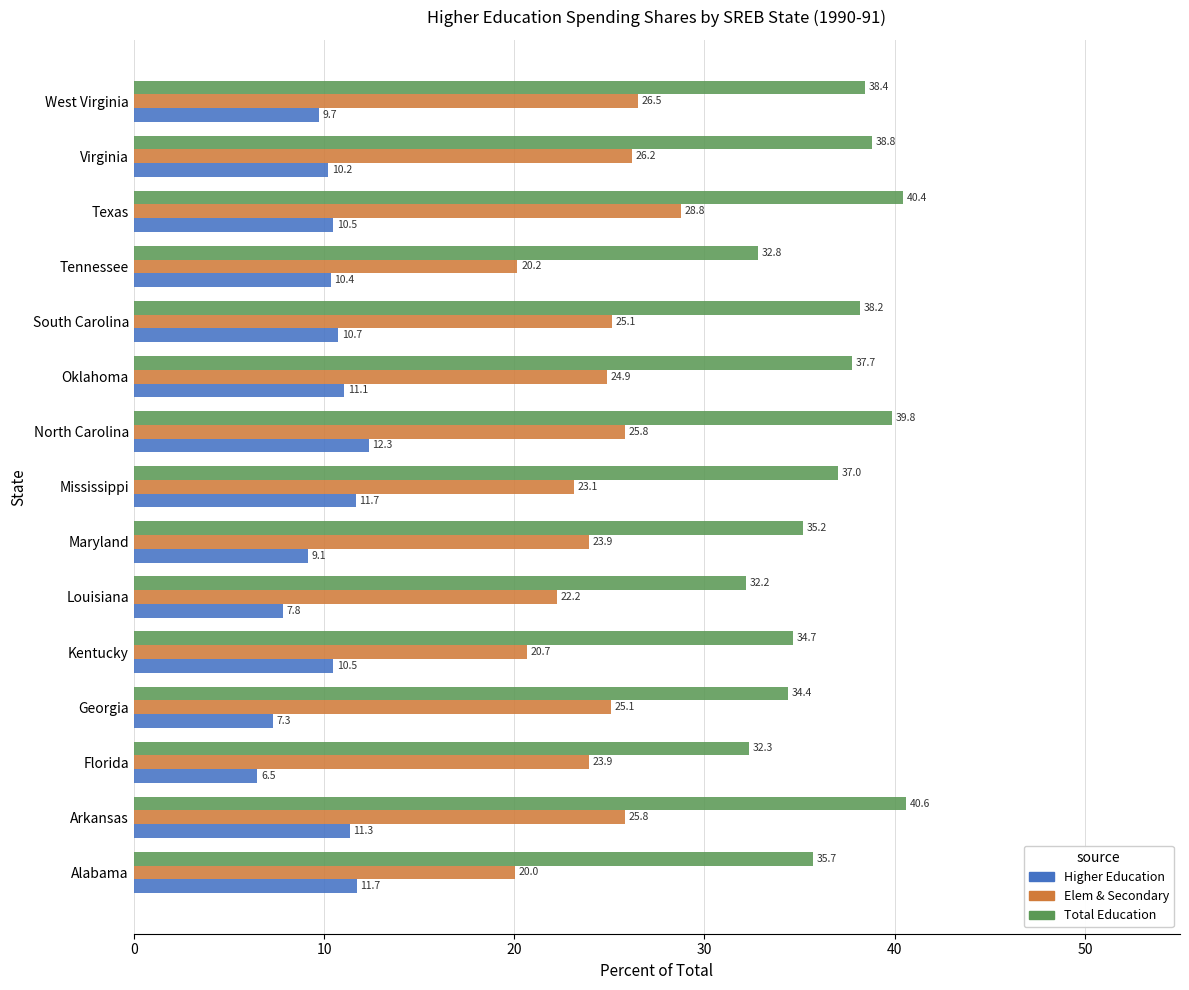

At how many categories does at least one series exceed 18?

15